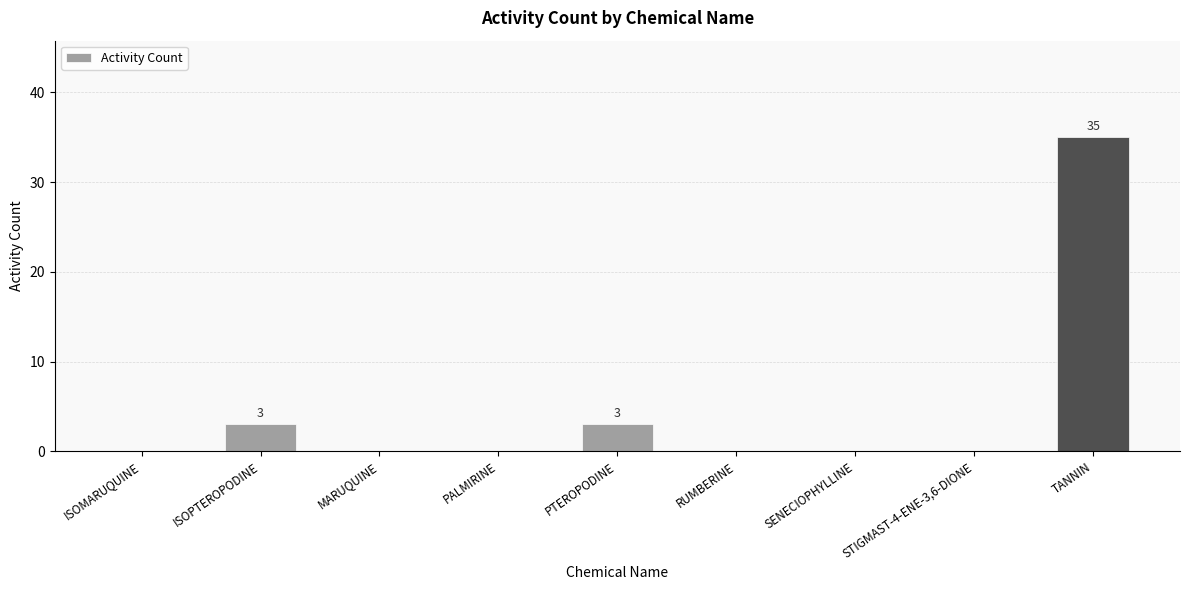

What is the sum of all values?

41